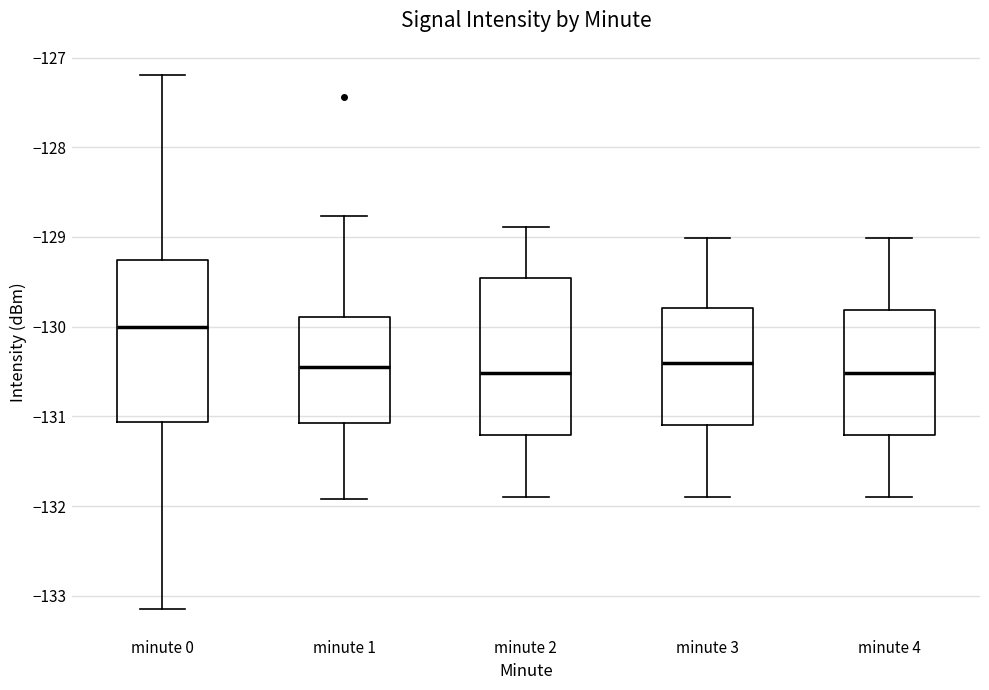

Reading left to right, read every box against the y-axis: the position of its median line, the range the box covers, and the ends of its whiskers. The values are not printed on the chart, so give them approximately, as read against the axis.

minute 0: median -130.0, box -131.1 to -129.3, whiskers -133.1 to -127.2
minute 1: median -130.4, box -131.1 to -129.9, whiskers -131.9 to -128.8
minute 2: median -130.5, box -131.2 to -129.5, whiskers -131.9 to -128.9
minute 3: median -130.4, box -131.1 to -129.8, whiskers -131.9 to -129.0
minute 4: median -130.5, box -131.2 to -129.8, whiskers -131.9 to -129.0